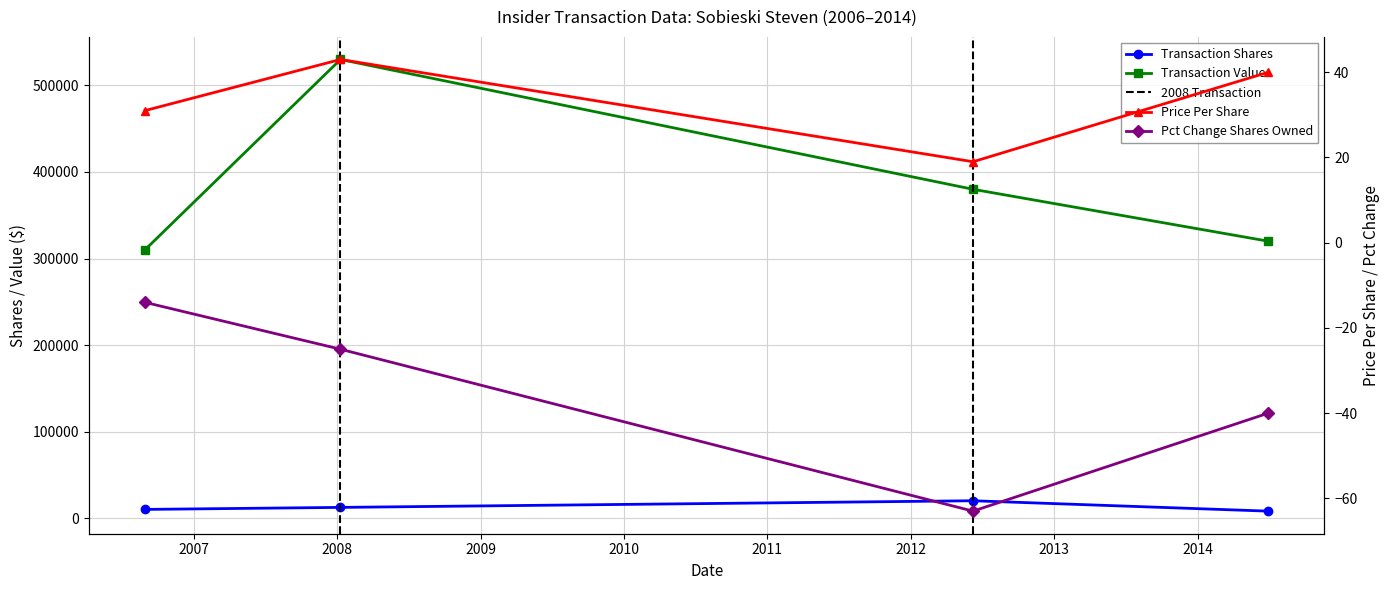

At how many categories does at least one series exceed 446774?

1